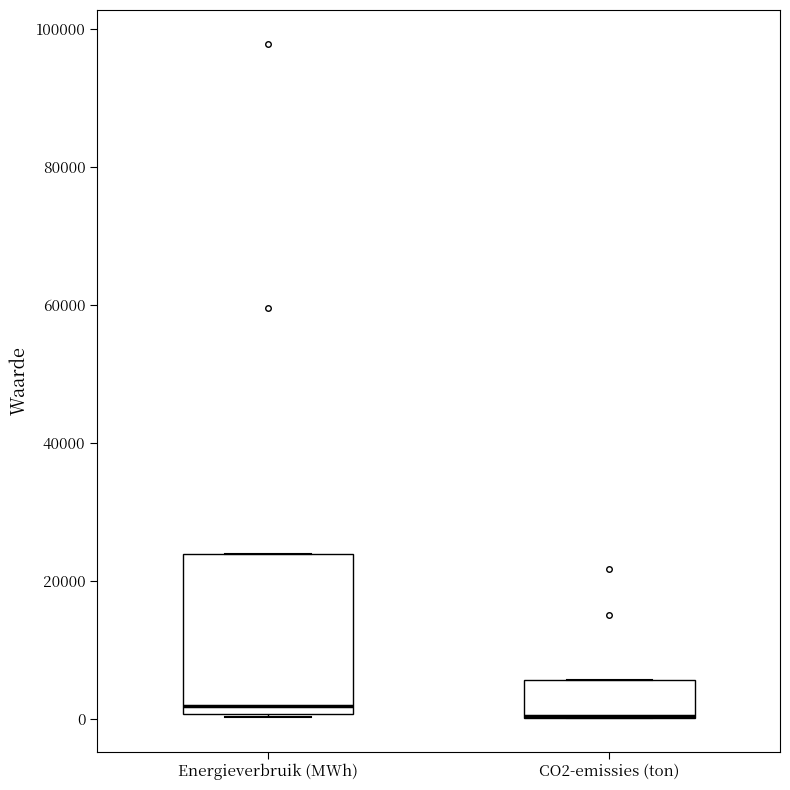

Reading left to right, transcribe this box plot: for each box, give where its median line is, the range the box spans, and where its two whiskers end, as read against the y-axis. The values are not printed on the chart, so give them approximately, as read against the axis.

Energieverbruik (MWh): median 2000, box 0 to 24000, whiskers 0 to 24000
CO2-emissies (ton): median 0 (drawn on the box's lower edge), box 0 to 6000, whiskers 0 to 6000